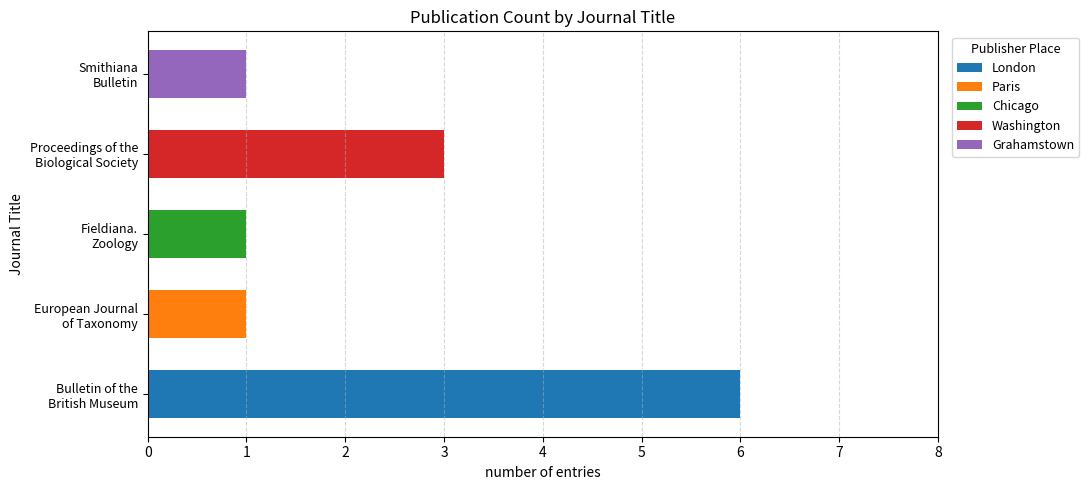

What is the maximum value for London?

6